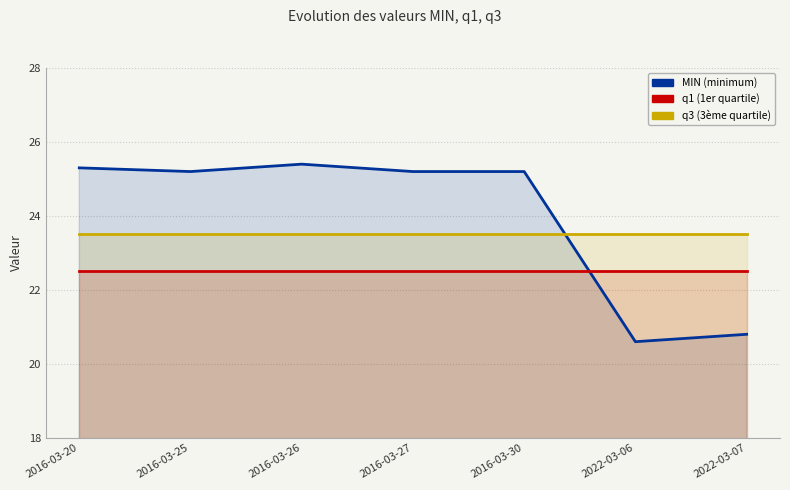

How many lines are shown in the chart?

3